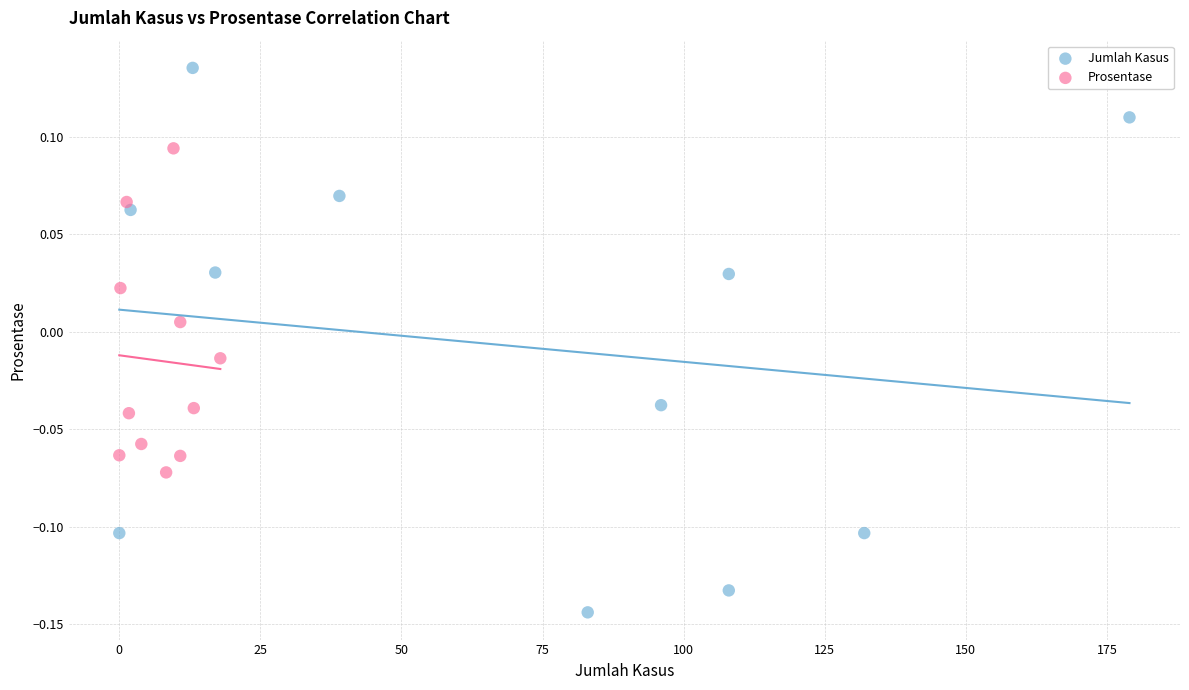

Which series has the widest spread of Y values?

Jumlah Kasus